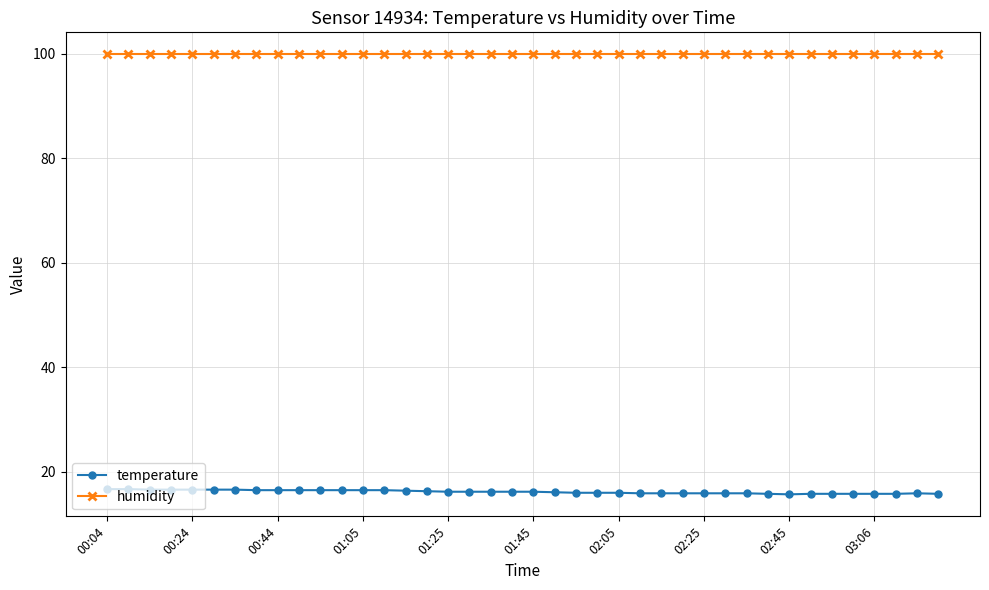

List the series in order of their overall mean, highest first.

humidity, temperature